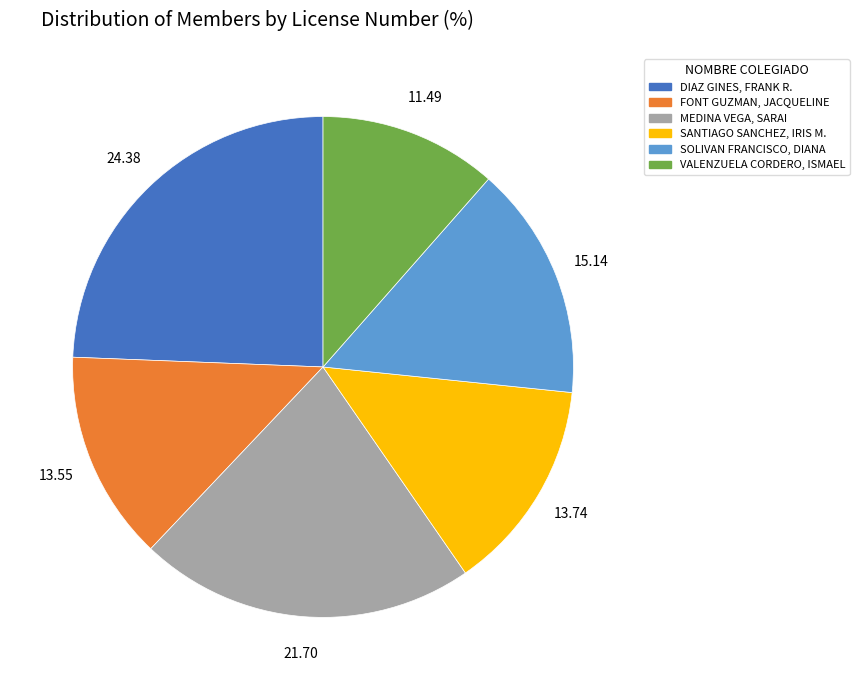

Approximately how many times larger is the value at MEDINA VEGA, SARAI compared to DIAZ GINES, FRANK R.?

0.9